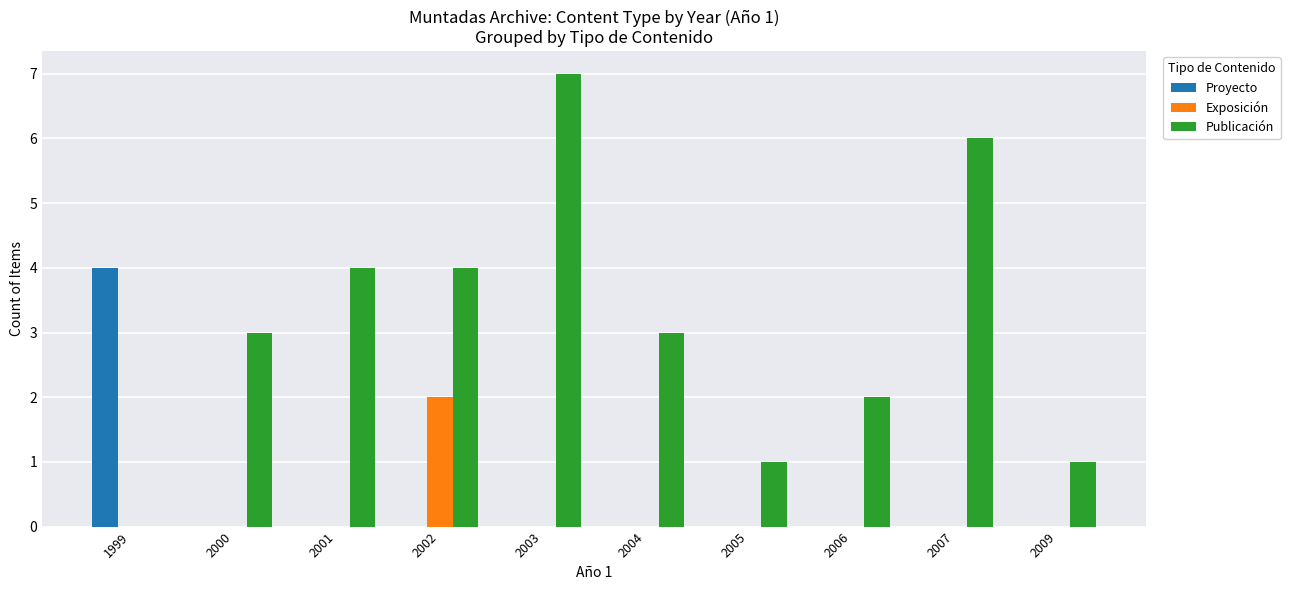

Which series has the largest total across all categories?

Publicación